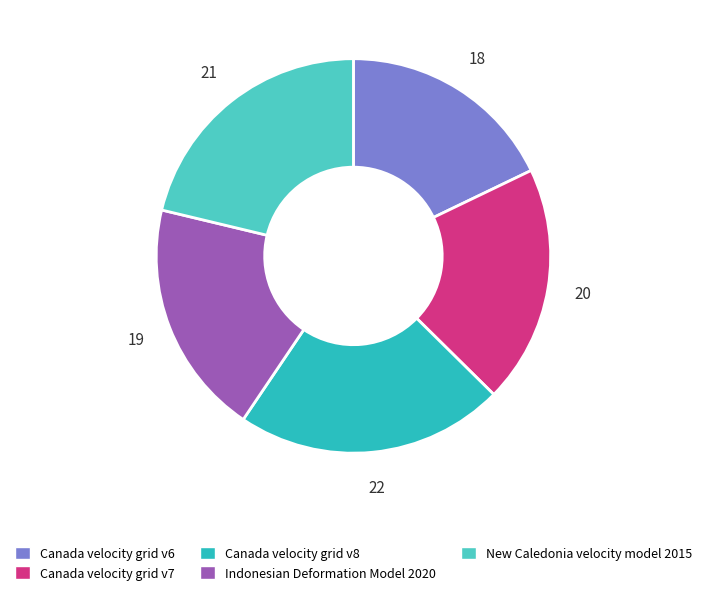

Does any single category account for the majority?

No